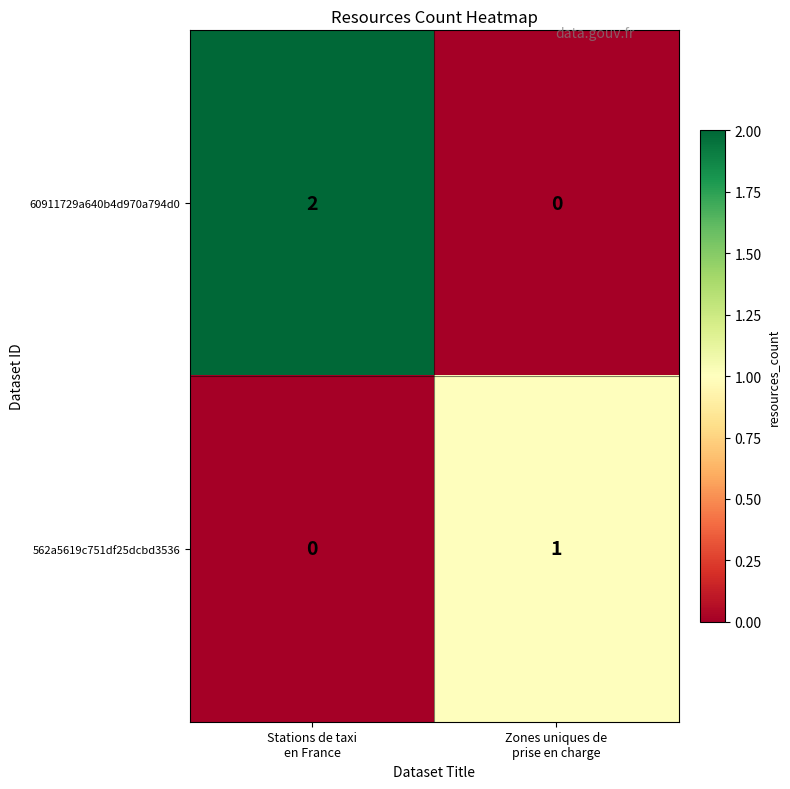

Which series has the widest spread of values?

60911729a640b4d970a794d0